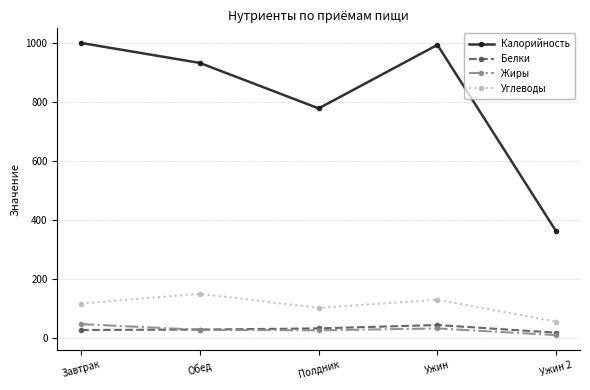

At which label does Белки first exceed 28?

Обед